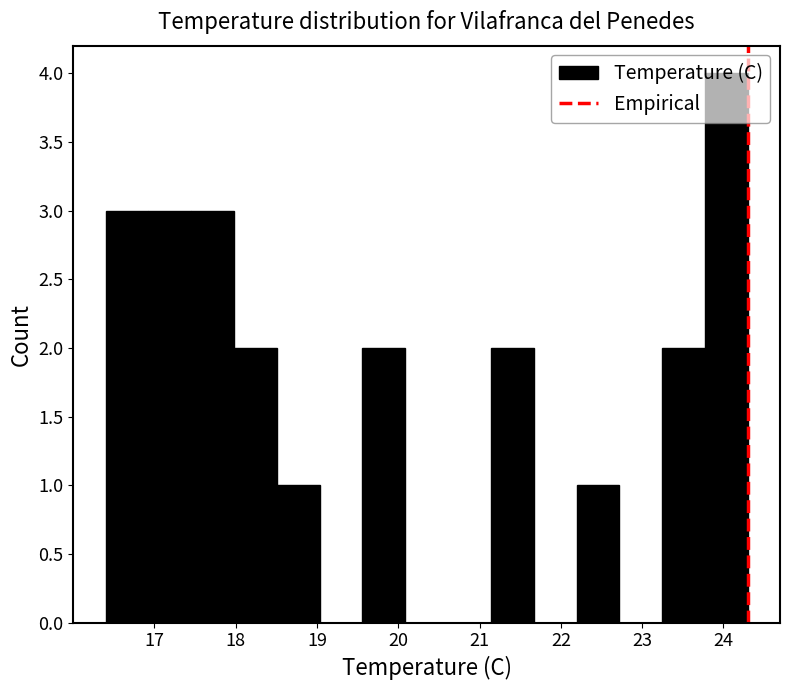

Reading left to right, transcribe this chart: for each bar, give the range it covers on the x-axis and its height. Neither the bar edges nor the heights are printed on the chart, so give them approximately, as read against the axes.

16.4 to 16.9: 3
16.9 to 17.5: 3
17.5 to 18.0: 3
18.0 to 18.5: 2
18.5 to 19.0: 1
19.0 to 19.6: 0
19.6 to 20.1: 2
20.1 to 20.6: 0
20.6 to 21.1: 0
21.1 to 21.7: 2
21.7 to 22.2: 0
22.2 to 22.7: 1
22.7 to 23.2: 0
23.2 to 23.8: 2
23.8 to 24.3: 4